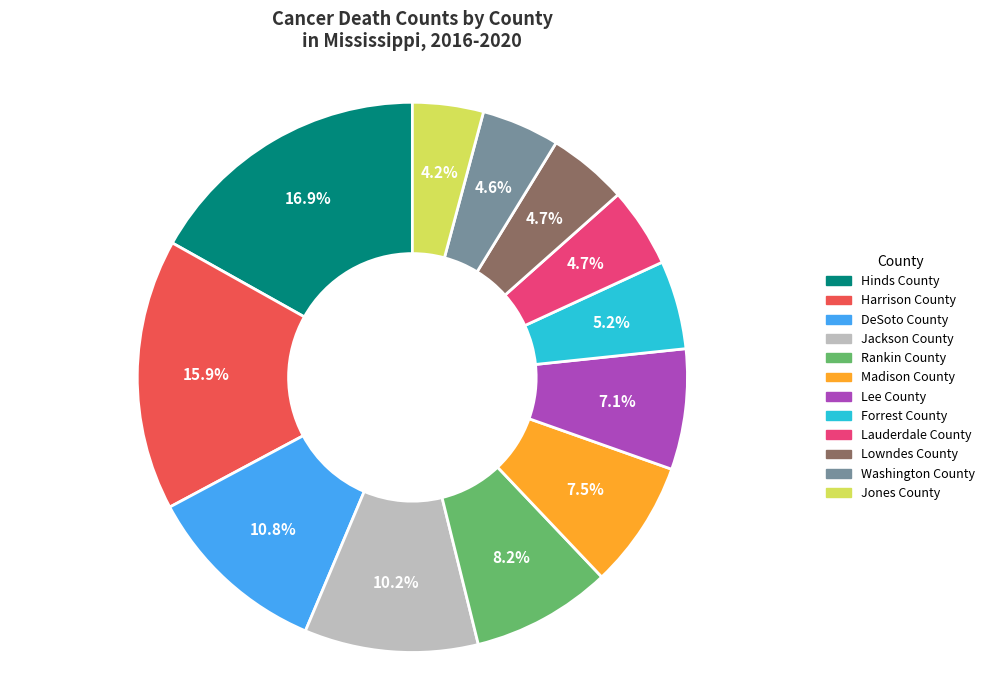

Which has a higher value, Lee County or Jackson County?

Jackson County